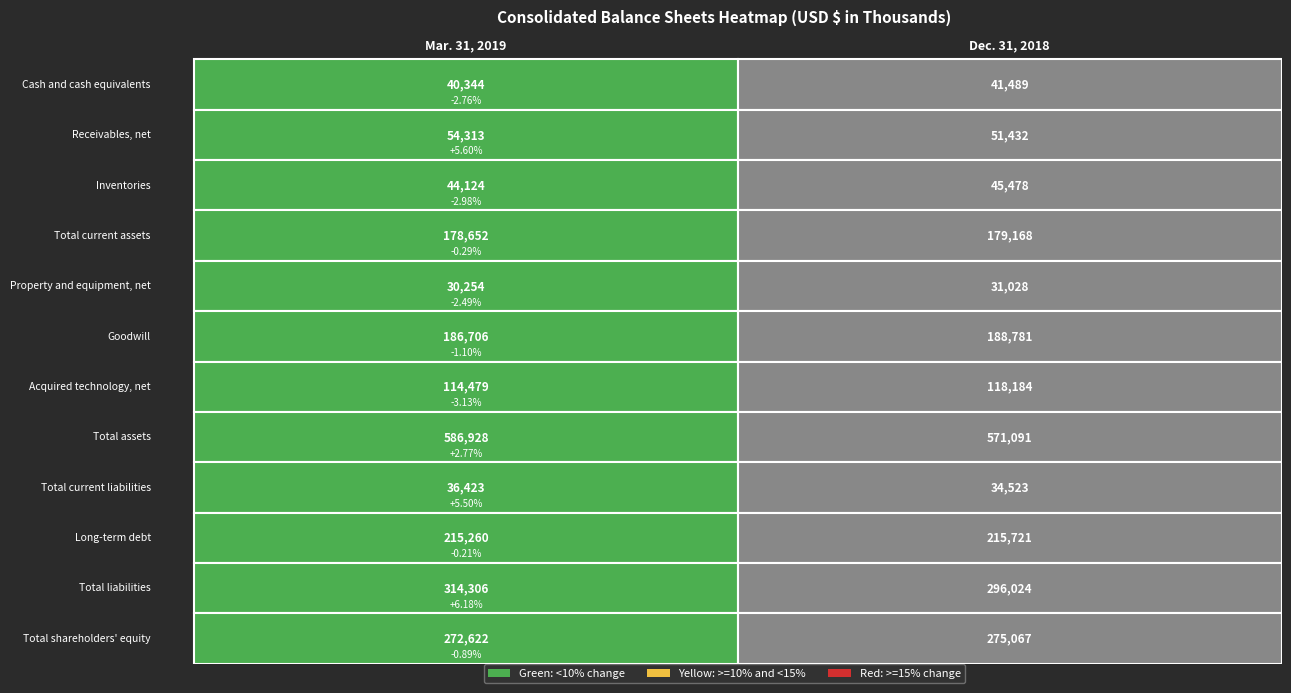

At how many categories does at least one series exceed 573390?

1